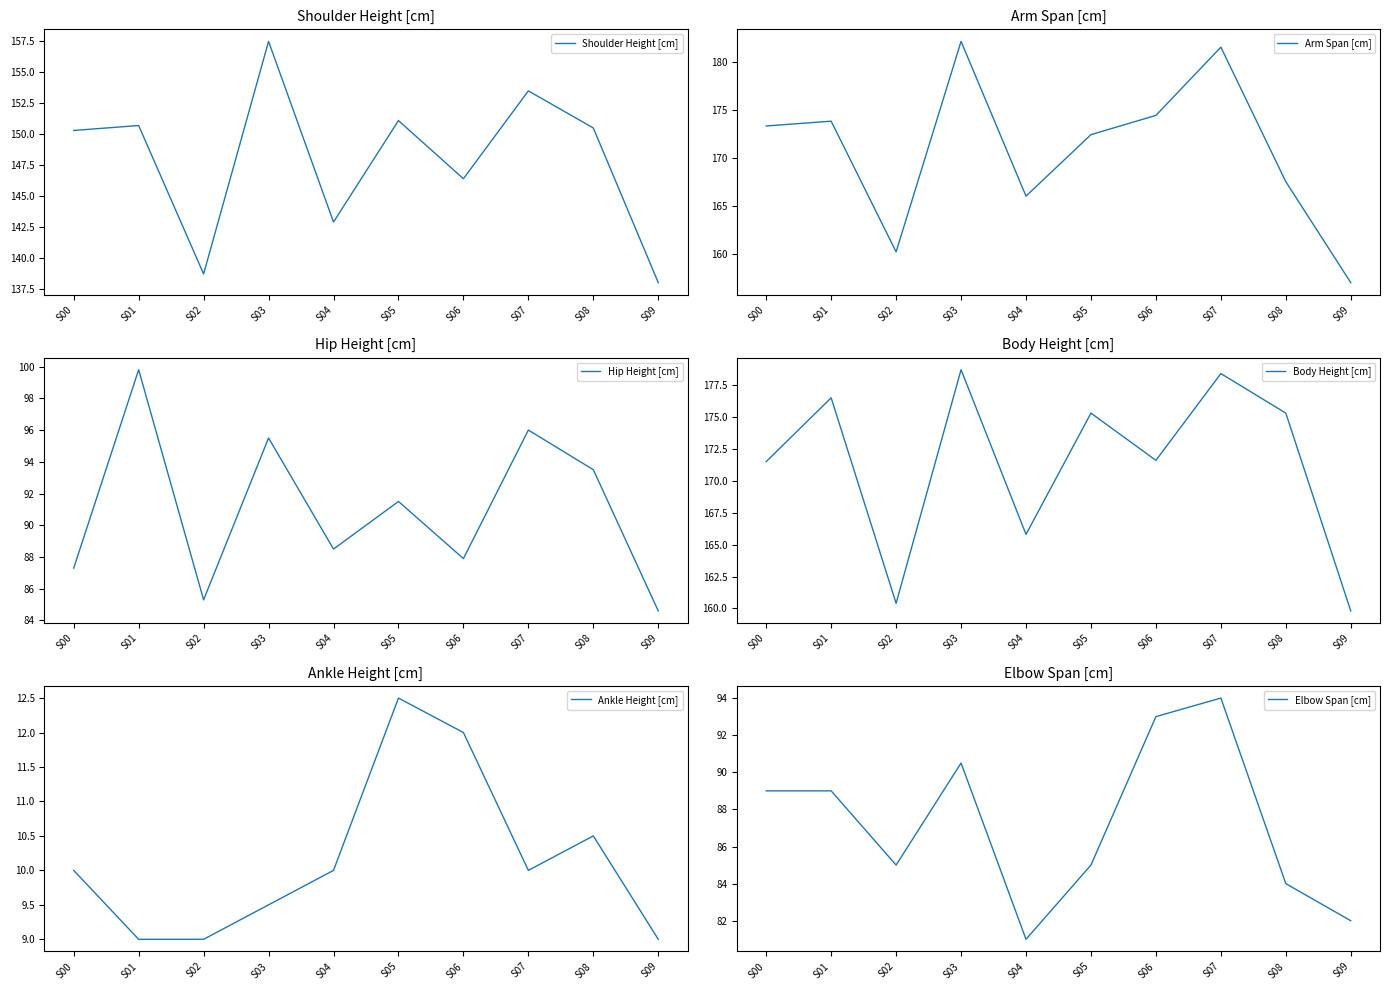

What are all the series names shown in the legend?

Shoulder Height [cm], Arm Span [cm], Hip Height [cm], Body Height [cm], Ankle Height [cm], Elbow Span [cm]